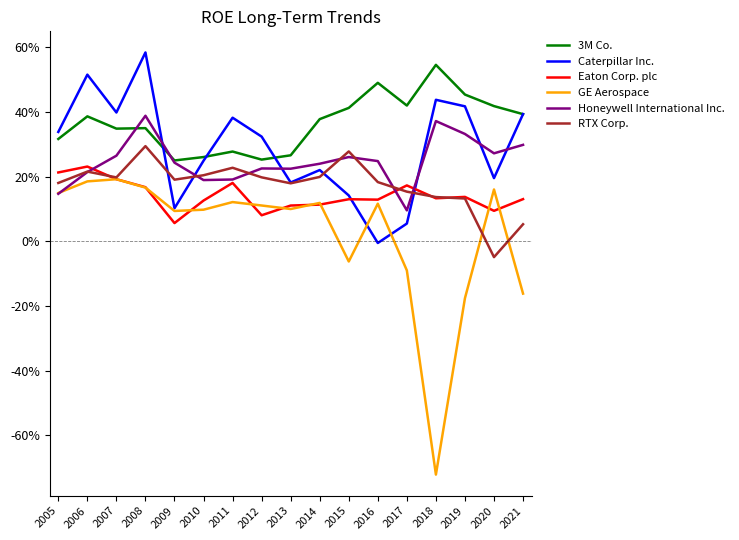

Does the chart have visible grid lines?

No